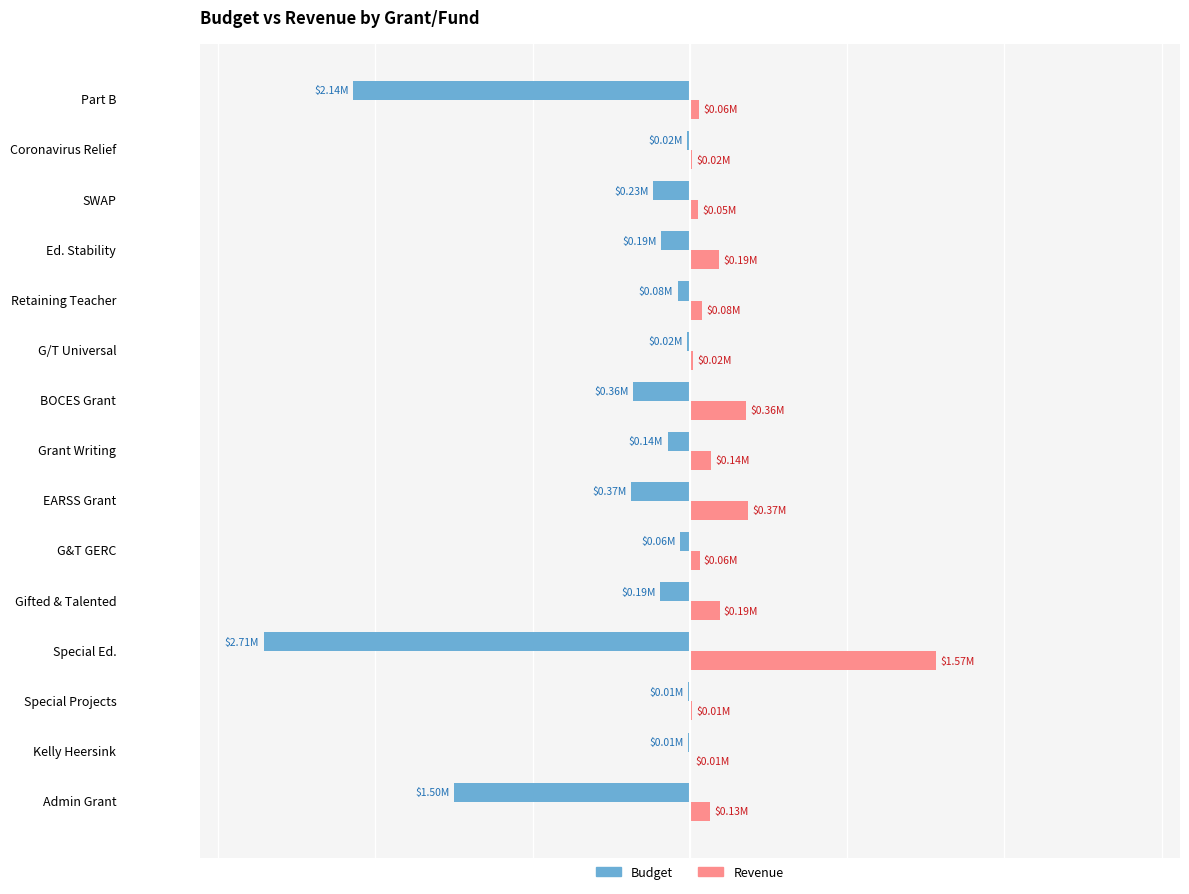

Rank the series by their maximum value, from lowest to highest.

Budget, Revenue